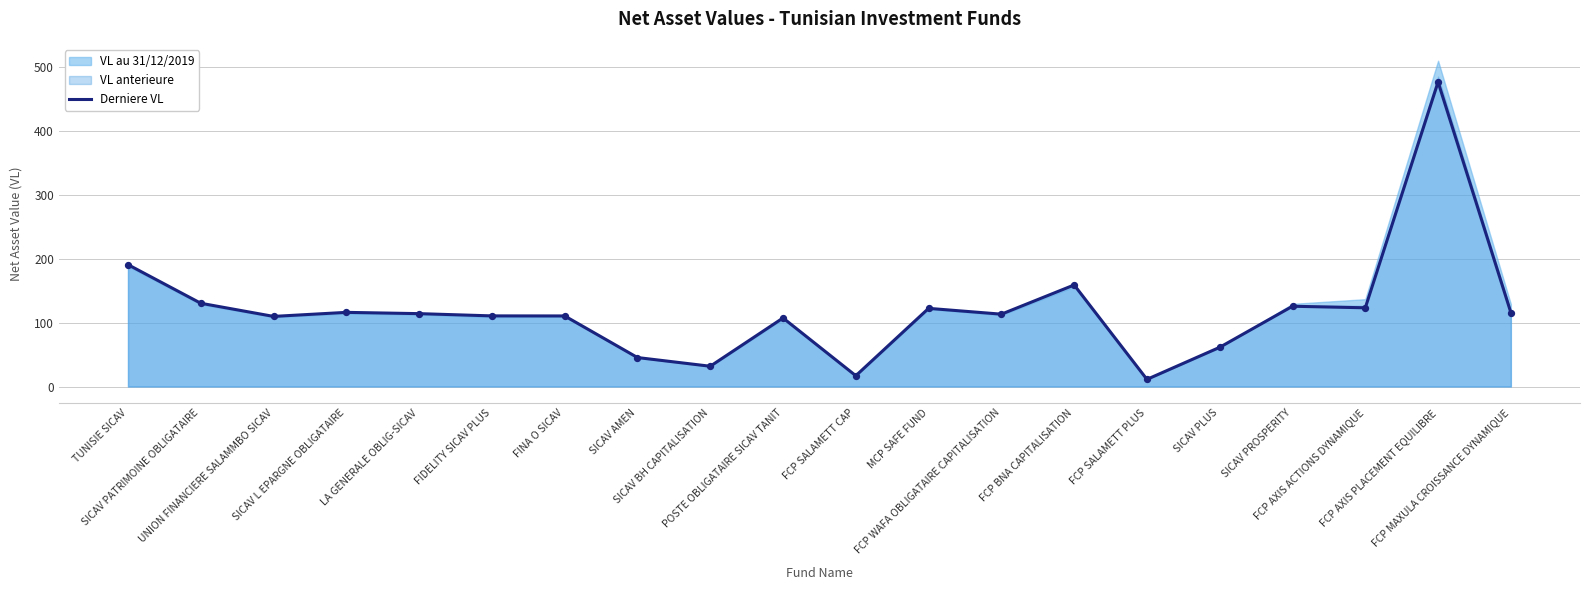

Approximately how many times larger is the value at FIDELITY SICAV PLUS compared to FCP AXIS ACTIONS DYNAMIQUE?

0.9